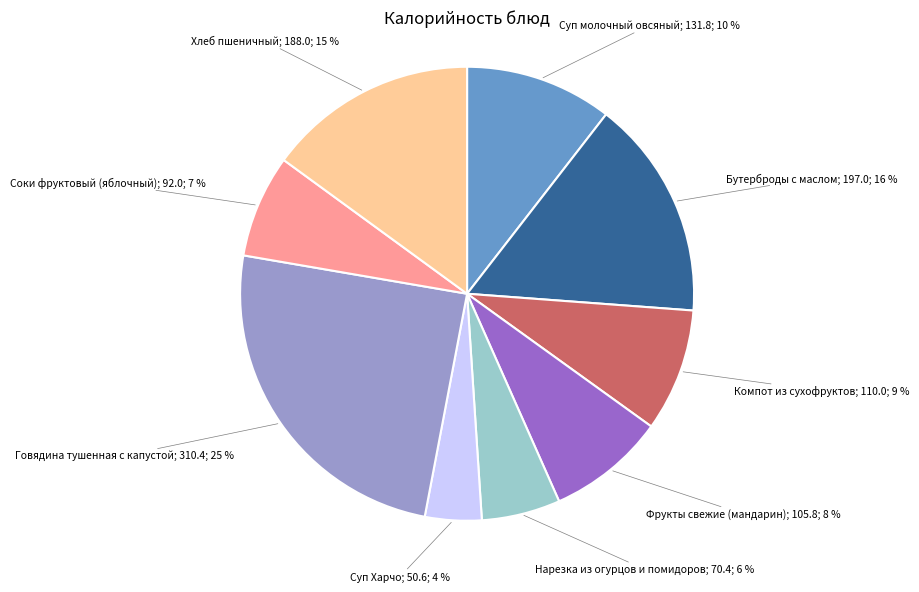

Count the number of slices in the pie.

9